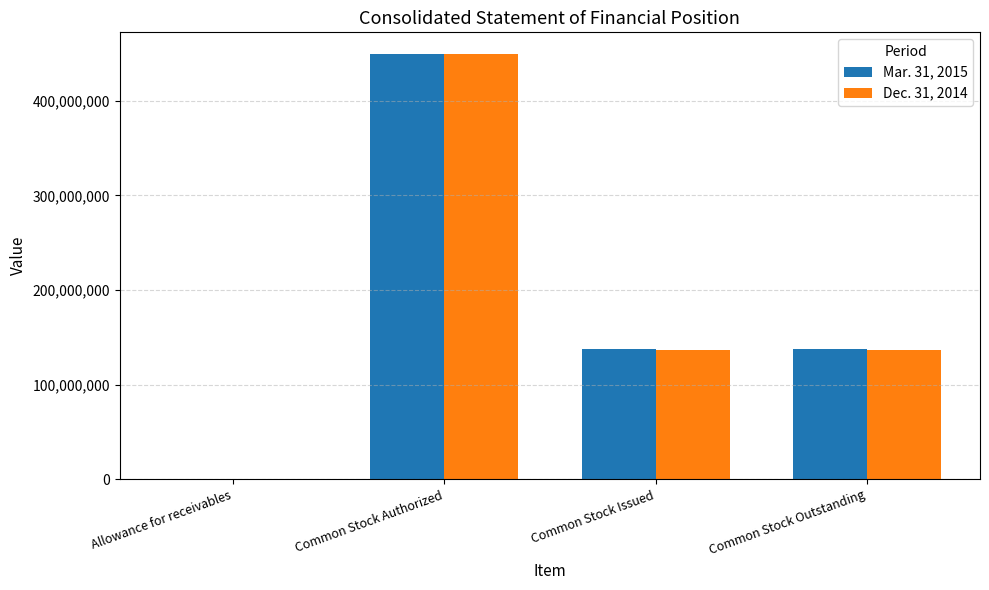

Which series has the widest spread of values?

Mar. 31, 2015